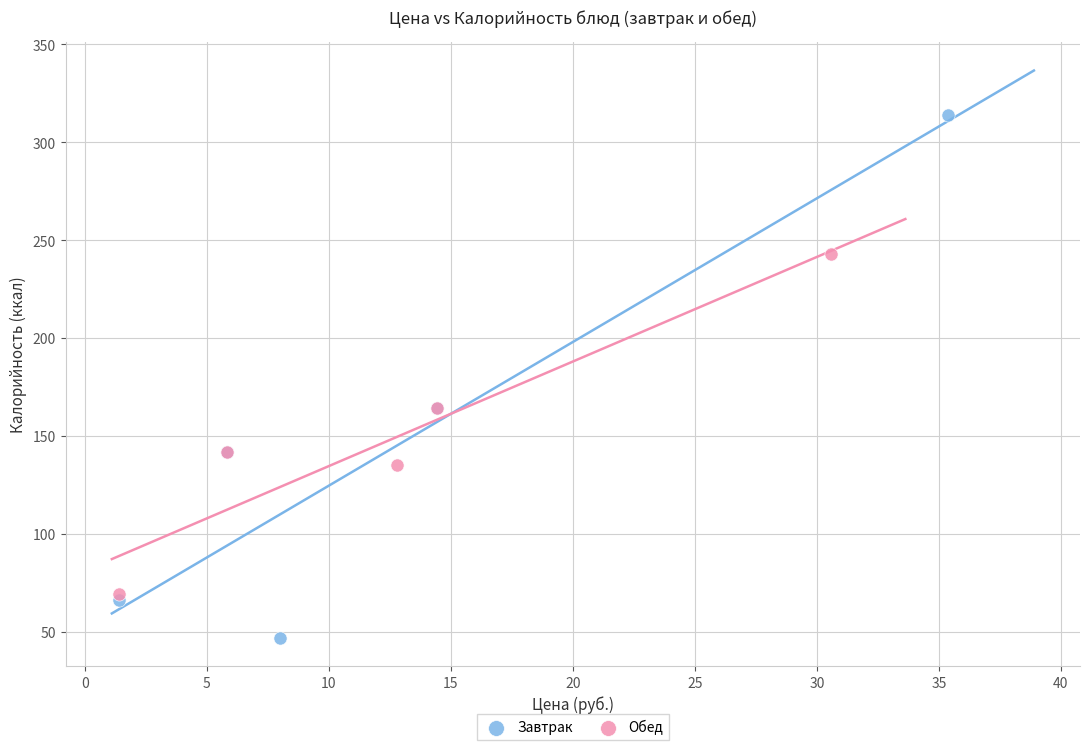

Which series reaches the maximum Y coordinate?

Завтрак